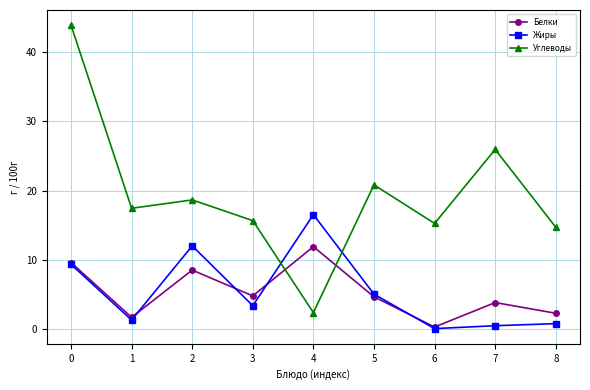

What is the value of the Углеводы point at the 1st from the left?

43.9